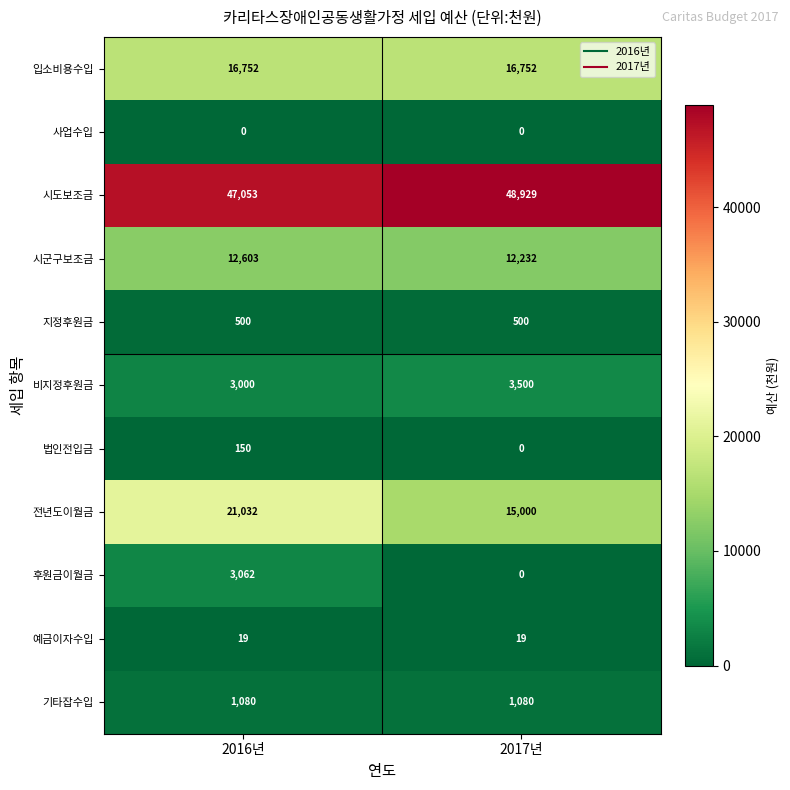

Reading left to right, list all the values displayed in this chart.

입소비용수입: 2016년=16752	2017년=16752
사업수입: 2016년=0	2017년=0
시도보조금: 2016년=47053	2017년=48929
시군구보조금: 2016년=12603	2017년=12232
지정후원금: 2016년=500	2017년=500
비지정후원금: 2016년=3000	2017년=3500
법인전입금: 2016년=150	2017년=0
전년도이월금: 2016년=21032	2017년=15000
후원금이월금: 2016년=3062	2017년=0
예금이자수입: 2016년=19	2017년=19
기타잡수입: 2016년=1080	2017년=1080